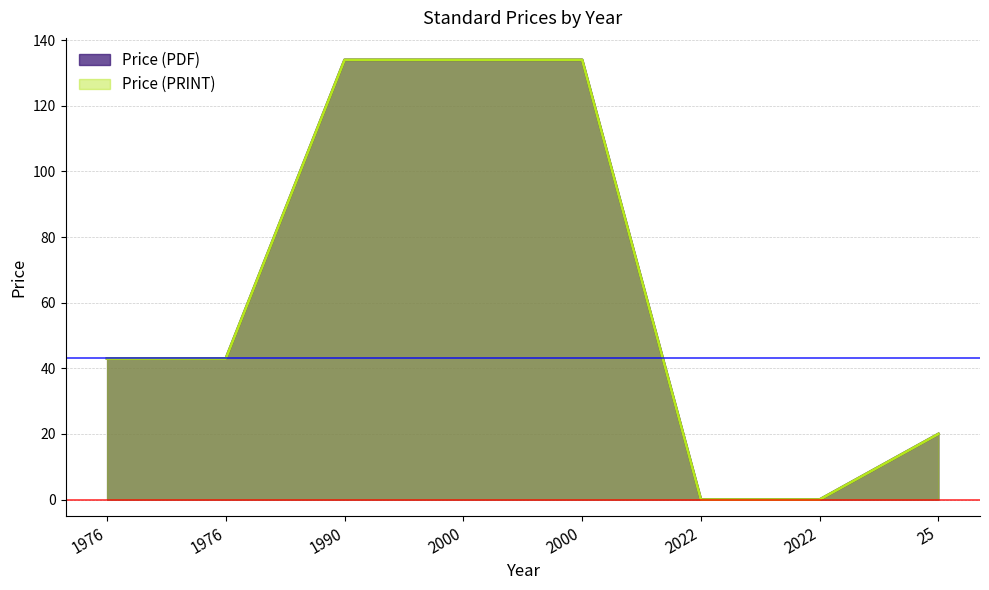

Where is the first local minimum for Price (PDF)?

2022